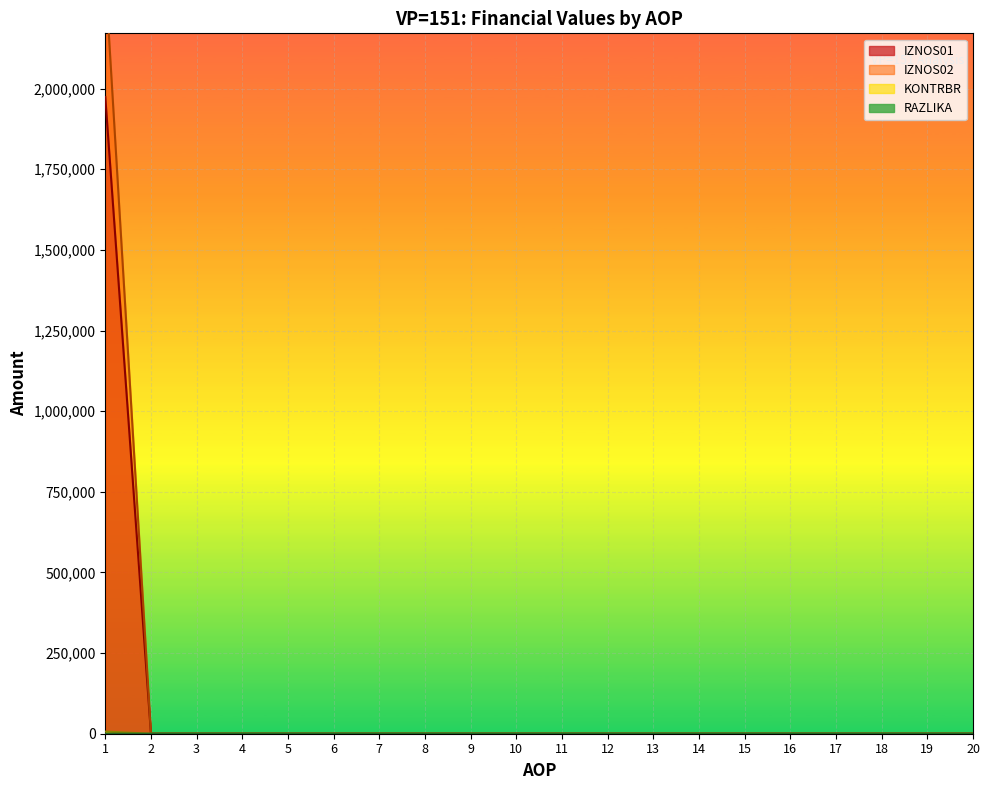

What is the sum of all IZNOS01 values?

1974041.6